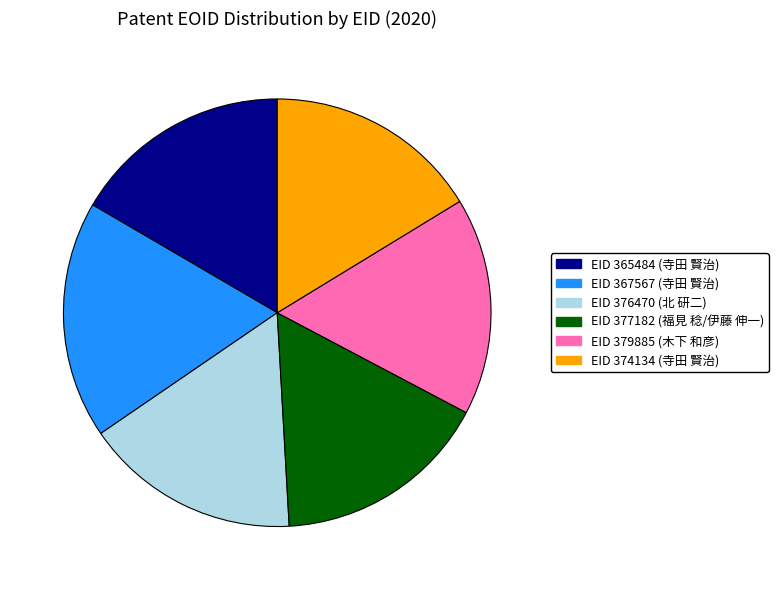

How many segments does this pie chart have?

6